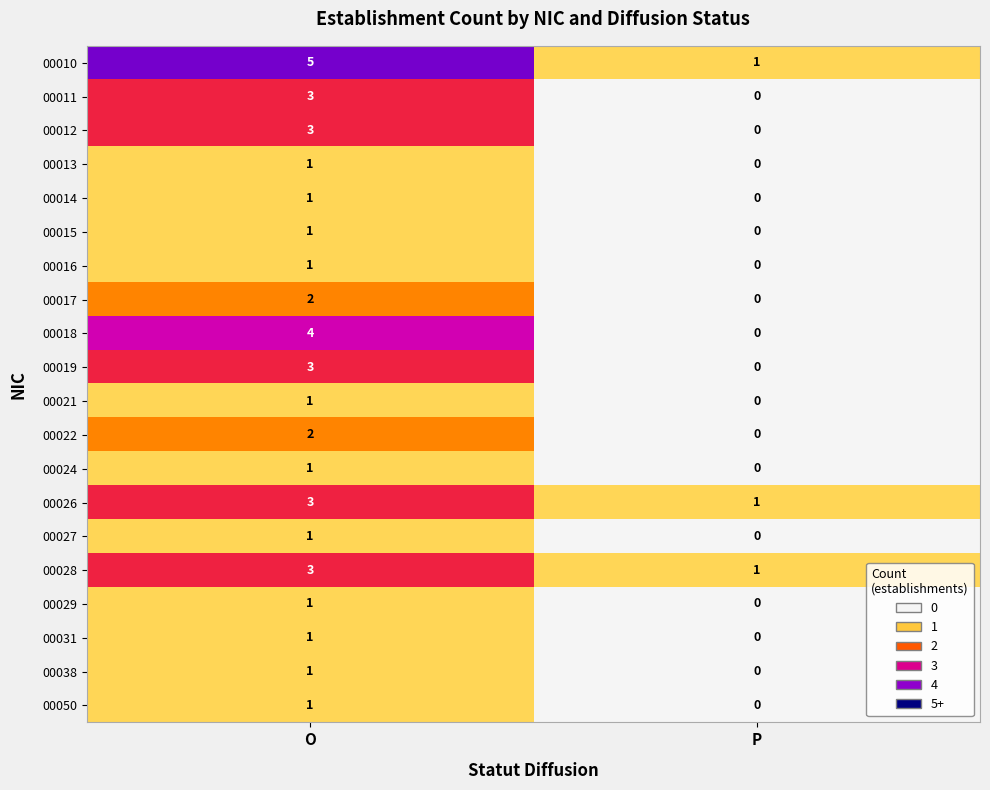

At which label is 00016 closest to 0?

P